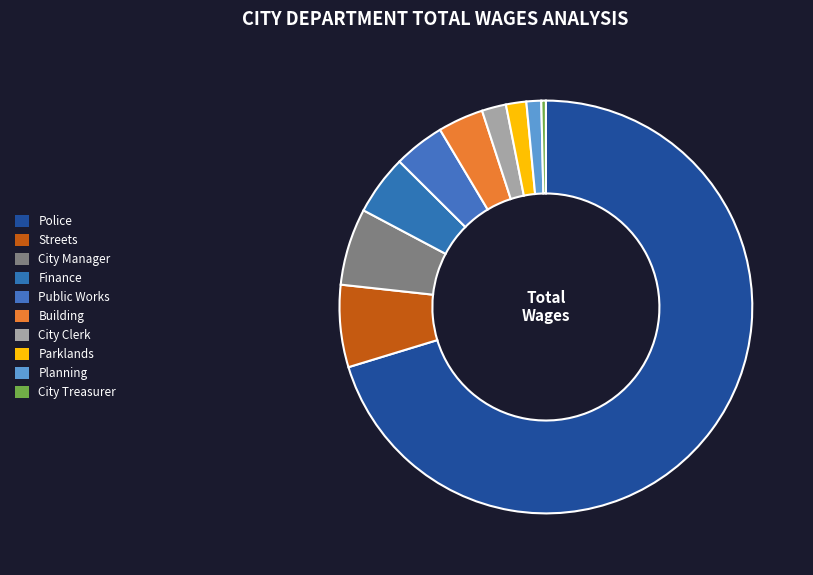

Count the number of slices in the pie.

10